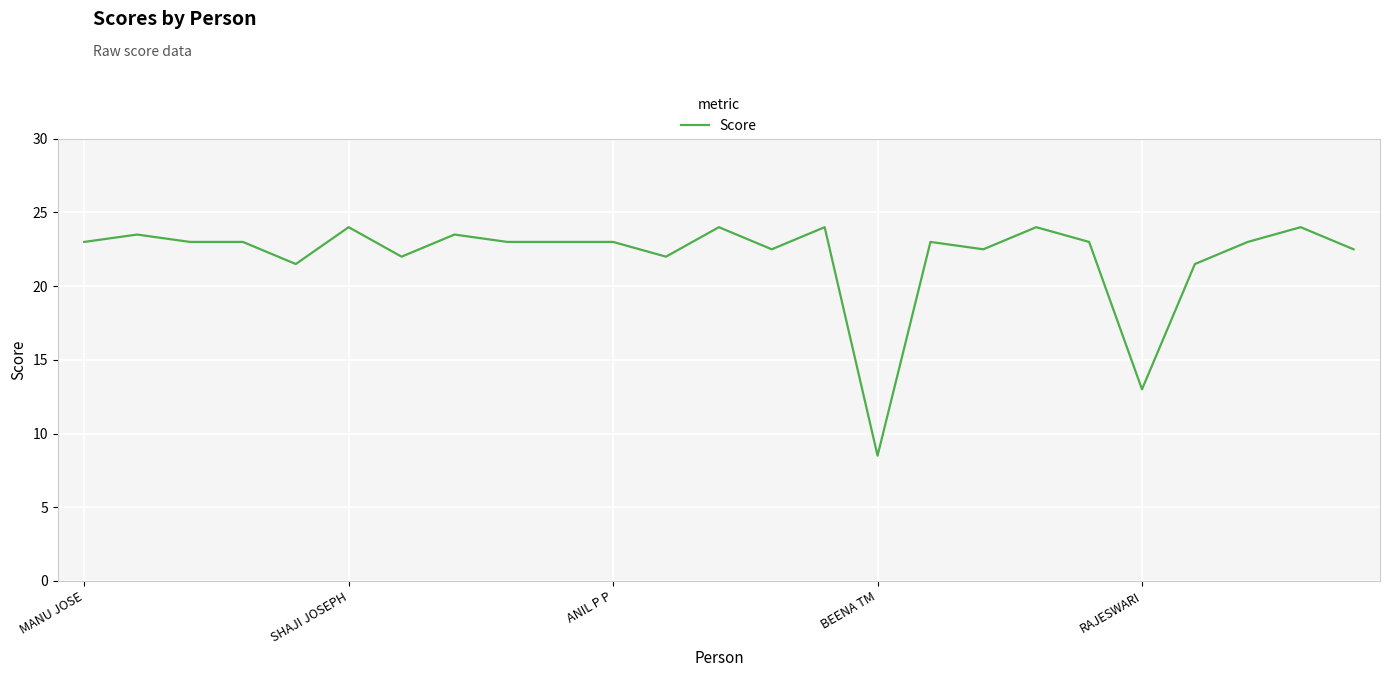

What is the smallest value displayed?

8.5